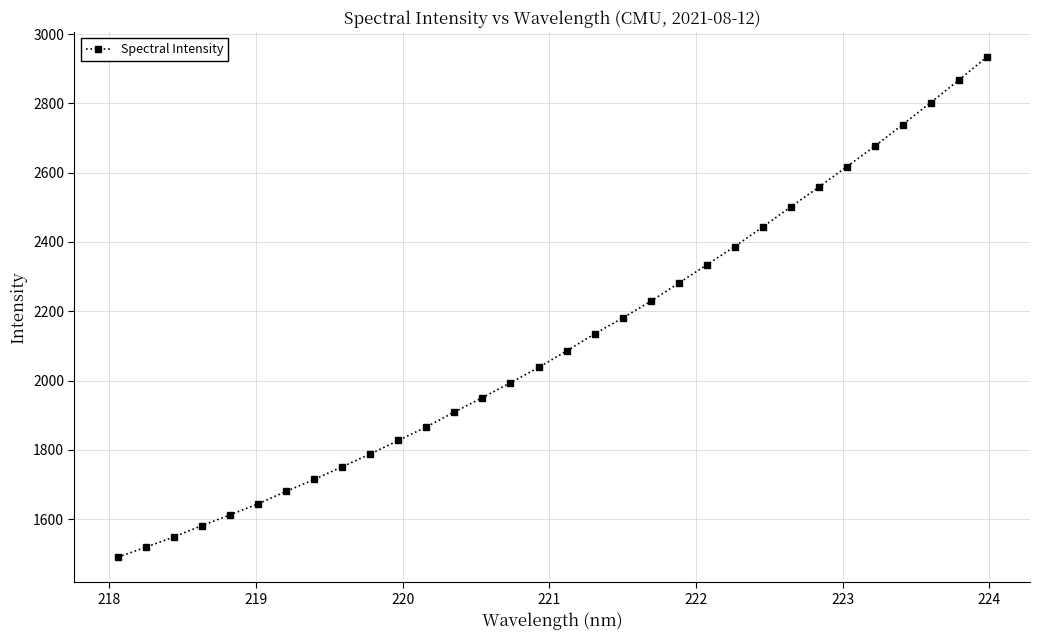

What is the smallest value displayed?

1490.3